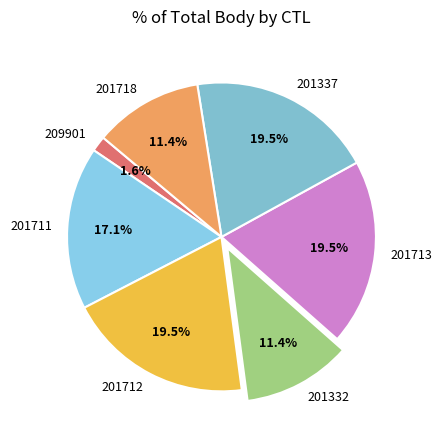

What is the smallest slice in the pie chart?

209901